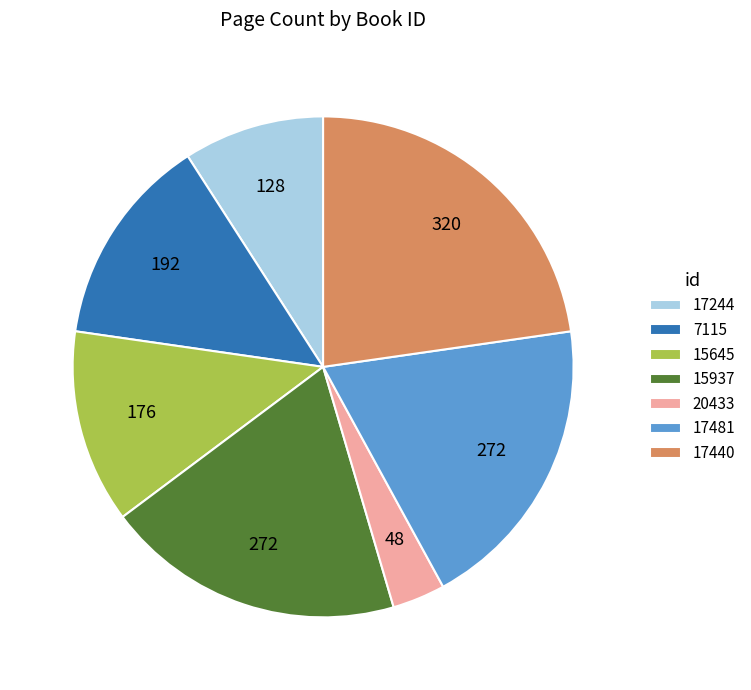

Is the sum of 15937 and 15645 greater than half?

No